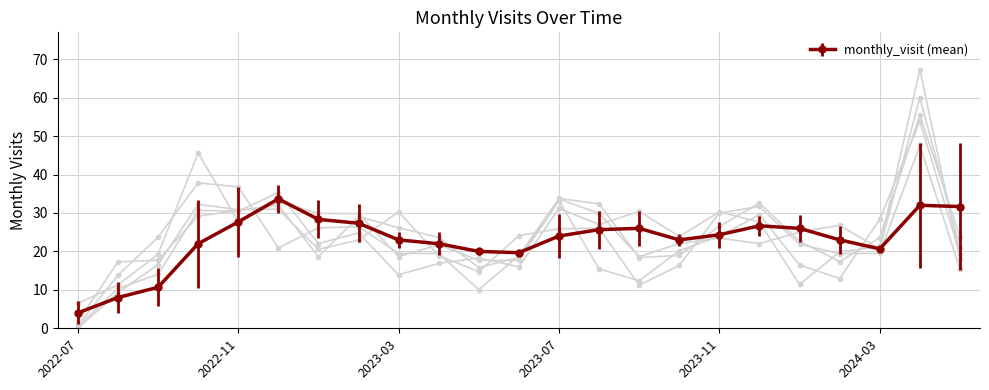

Does the chart display data point markers on the line(s)?

Yes